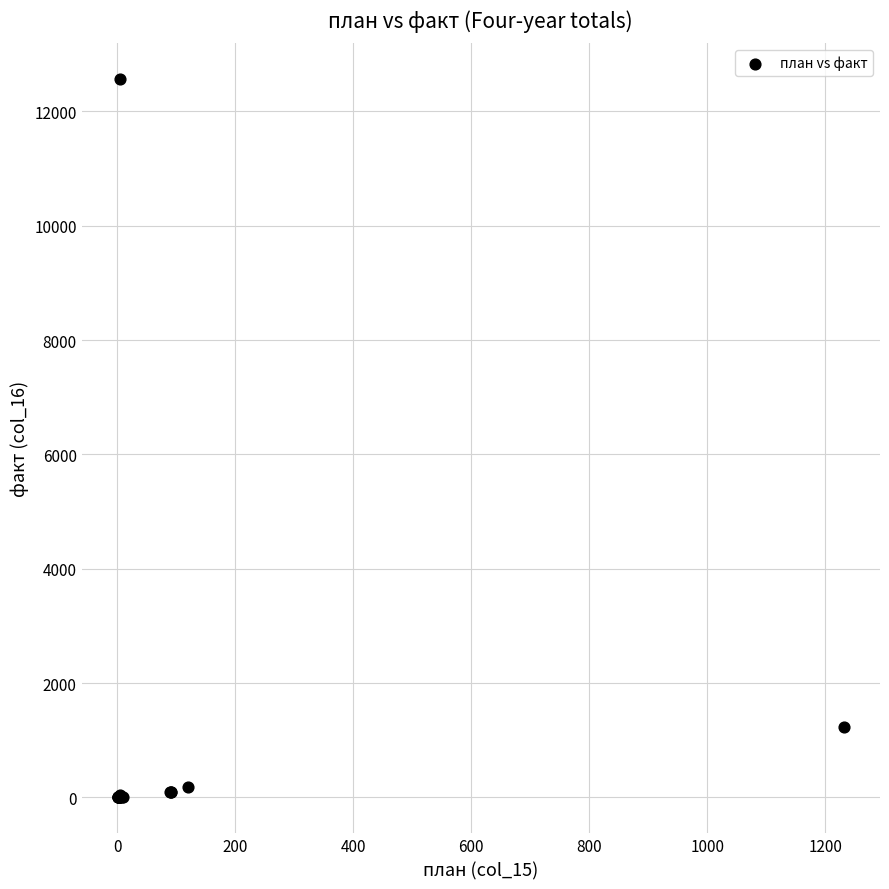

What Y value in the scatter plot is closest to 6282?

1230.9